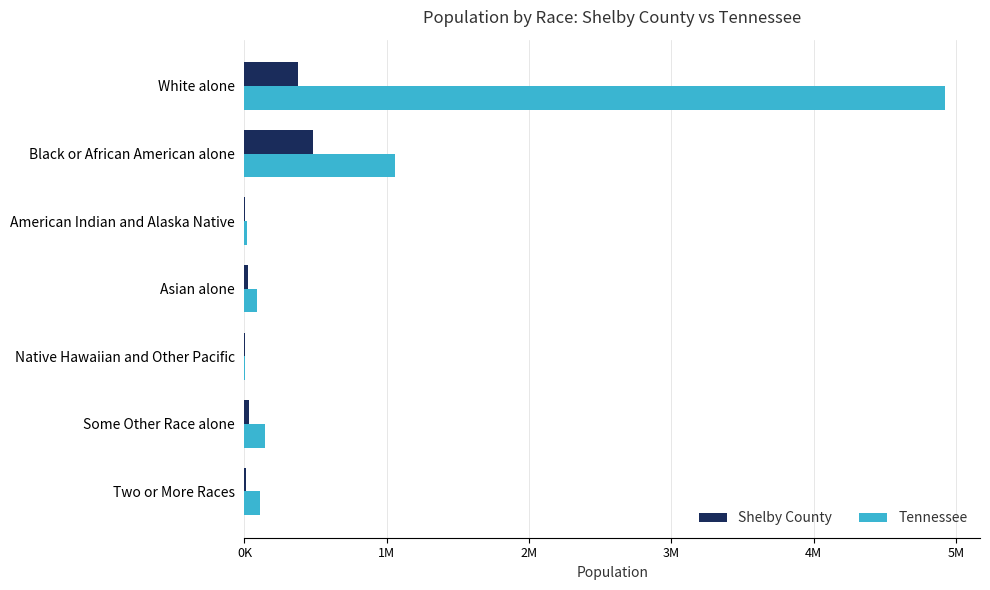

What is the value of the Tennessee bar at the 3rd from the left?

19994